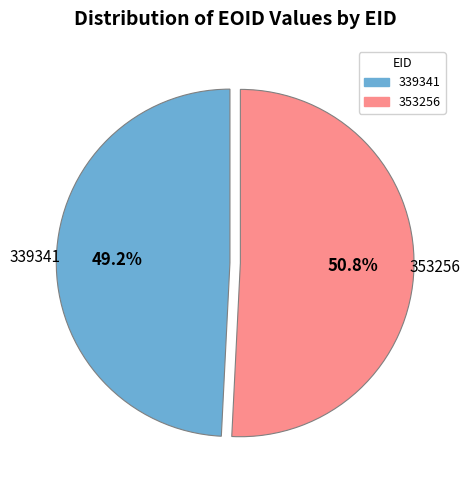

To the nearest percent, what is the difference between the largest and smallest slice percentages?

2%